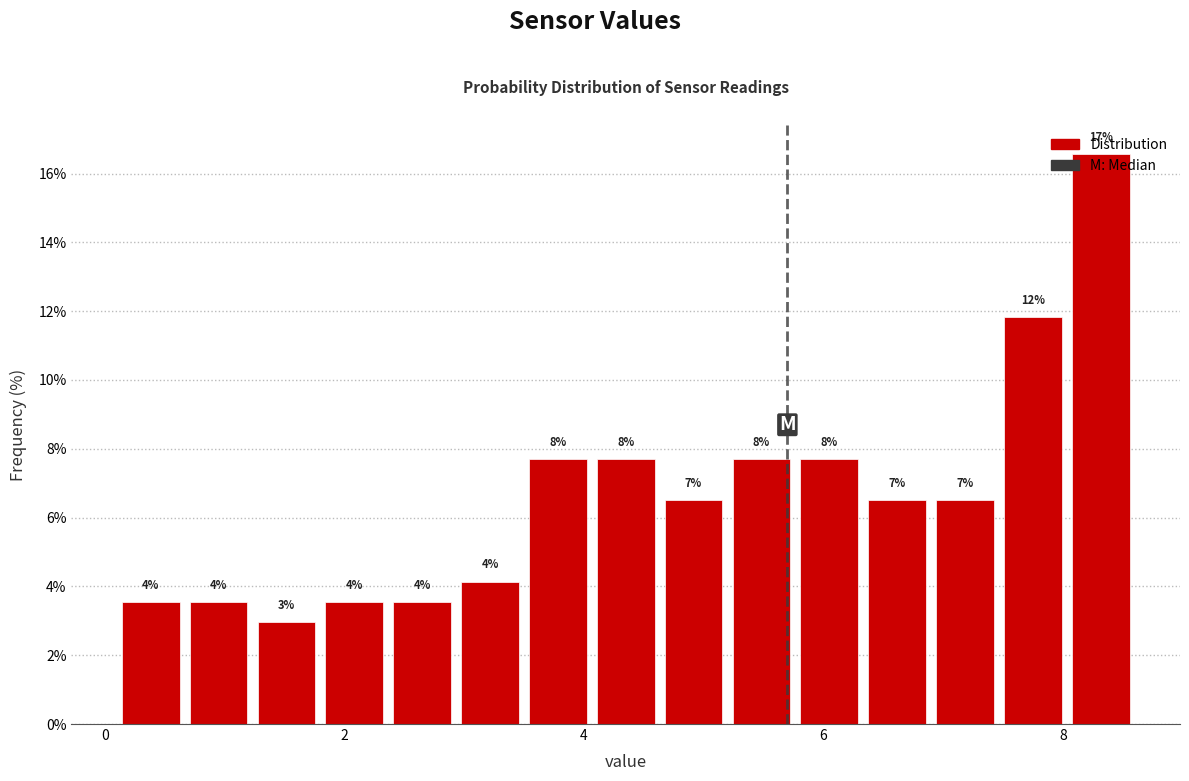

Read against the x-axis, roughly where is the centre of the tallest bar?

8.4